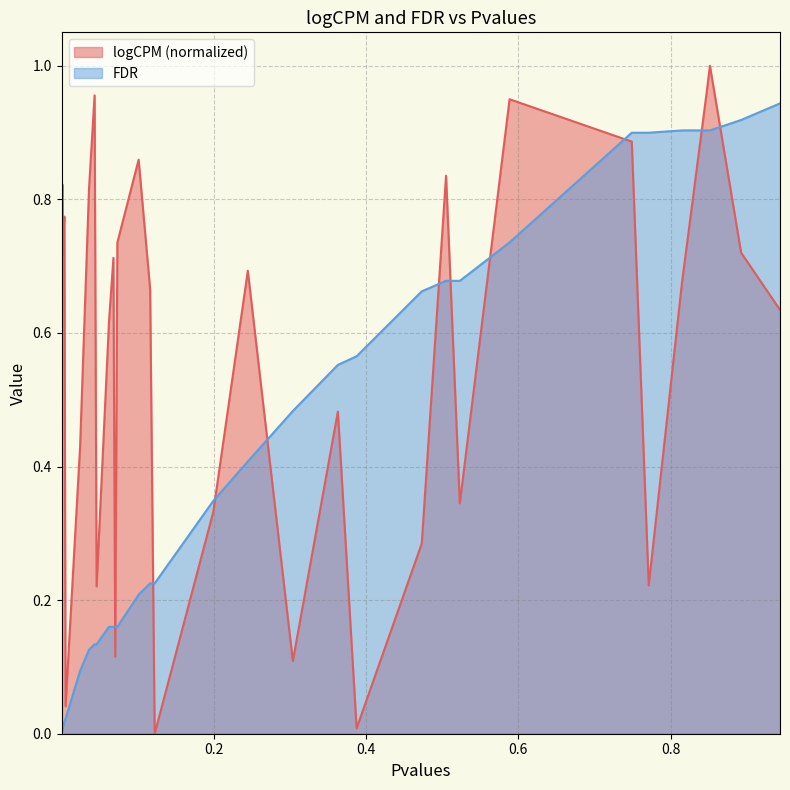

At how many categories does at least one series exceed 0?

35